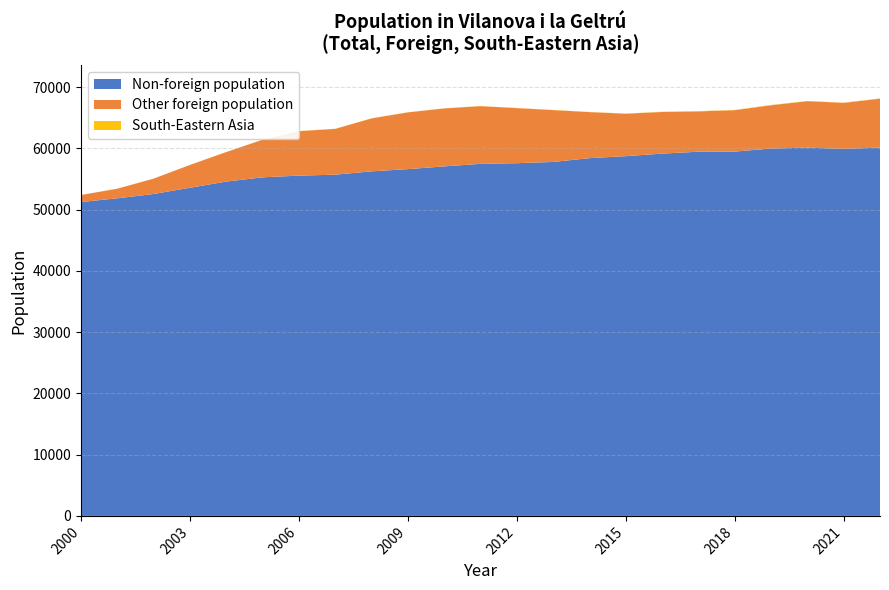

Reading right to left, extract all data points from this chart.

Total population: 68152	67458	67733	67086	66274	66077	65972	65684	65941	66275	66591	66905	66532	65890	64905	63196	62826	61427	59409	57300	55063	53421	52389
Foreign population: 8038	7539	7622	7114	6807	6628	6832	6961	7541	8497	9014	9437	9476	9283	8658	7497	7277	6157	4832	3734	2512	1577	1153
South-Eastern Asia (abs): 42	37	34	49	47	45	35	32	27	31	26	17	17	19	18	17	20	19	14	9	7	5	7